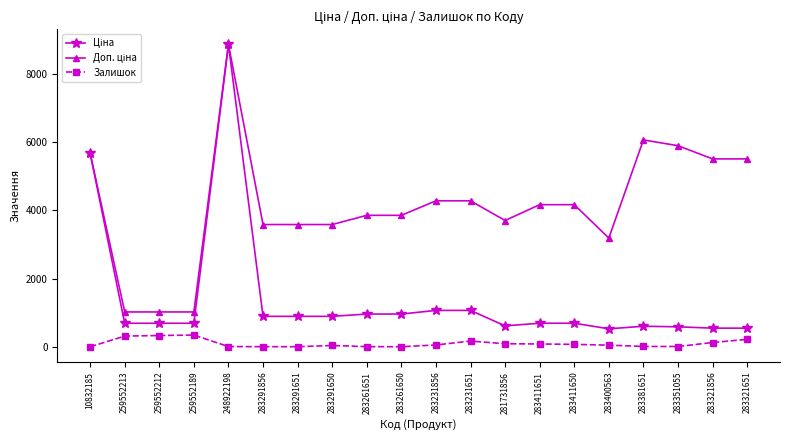

At which category does the chart reach its peak across all series?

248922198